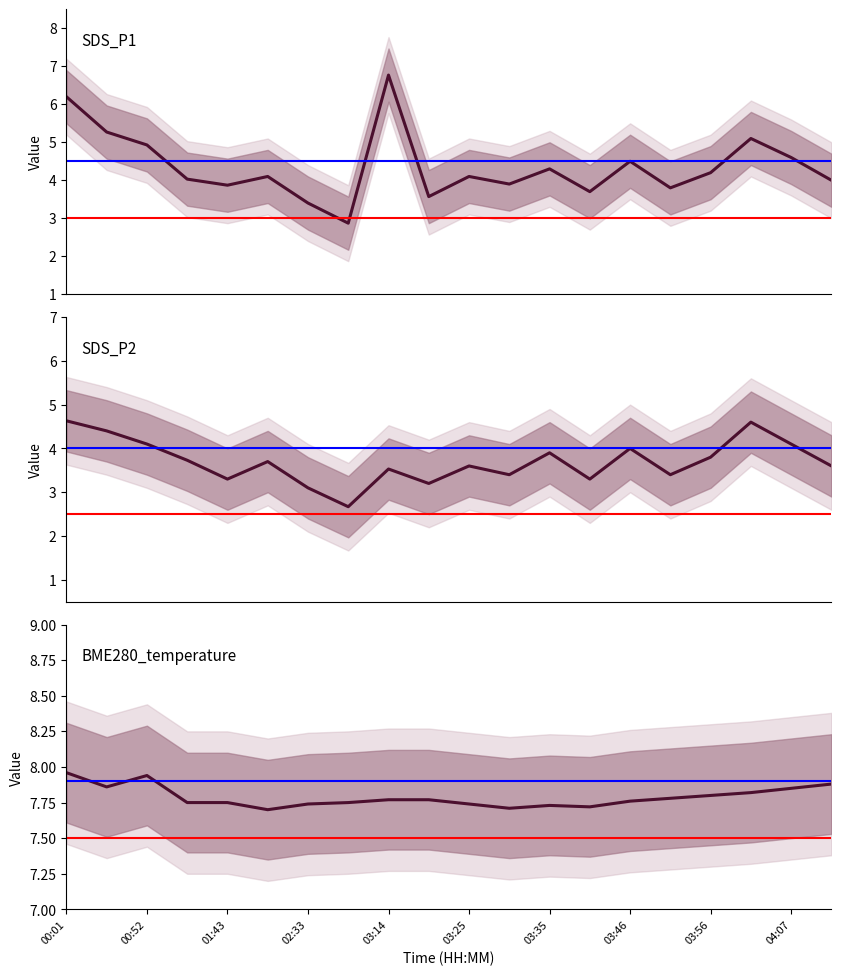

True or false: BME280_temperature and SDS_P1 intersect in this chart.

False